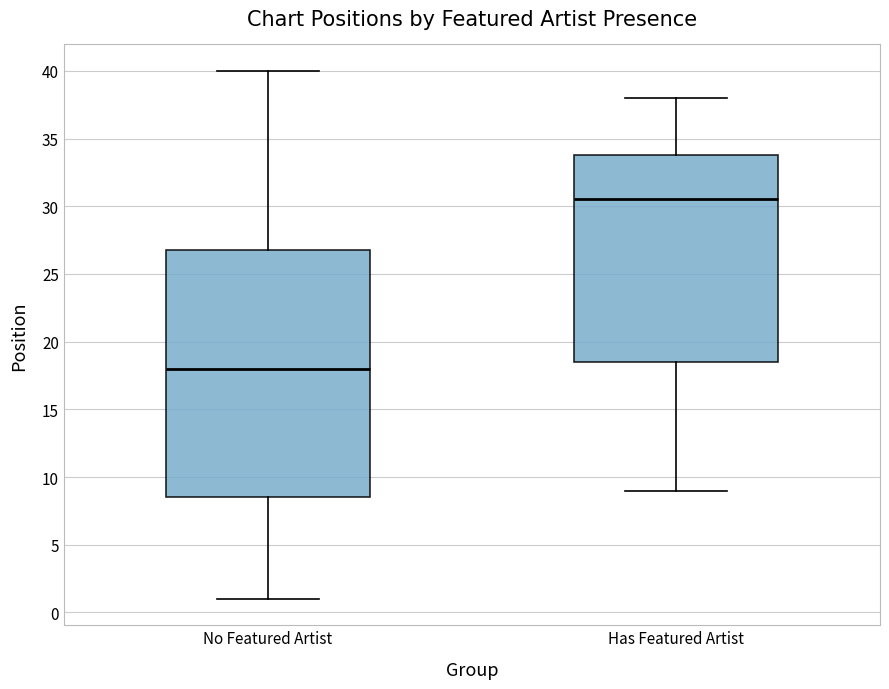

Reading left to right, read every box against the y-axis: the position of its median line, the range the box covers, and the ends of its whiskers. The values are not printed on the chart, so give them approximately, as read against the axis.

No Featured Artist: median 18.0, box 8.5 to 27.0, whiskers 1.0 to 40.0
Has Featured Artist: median 30.5, box 18.5 to 34.0, whiskers 9.0 to 38.0